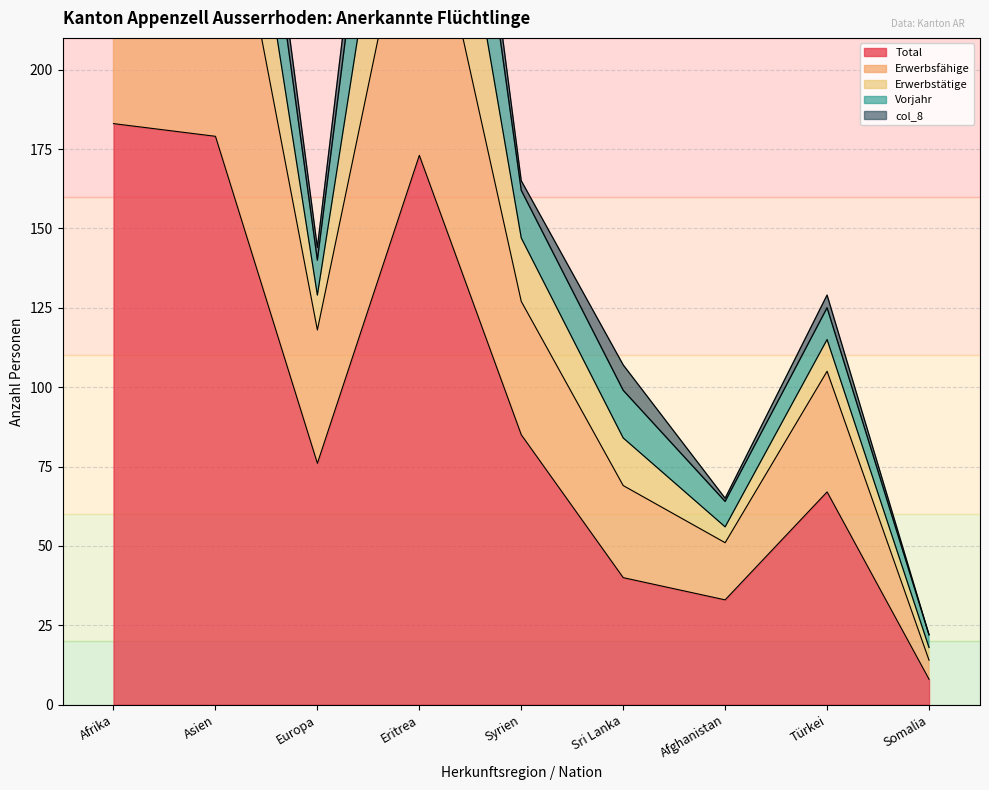

Where is the first local maximum for Total?

Eritrea